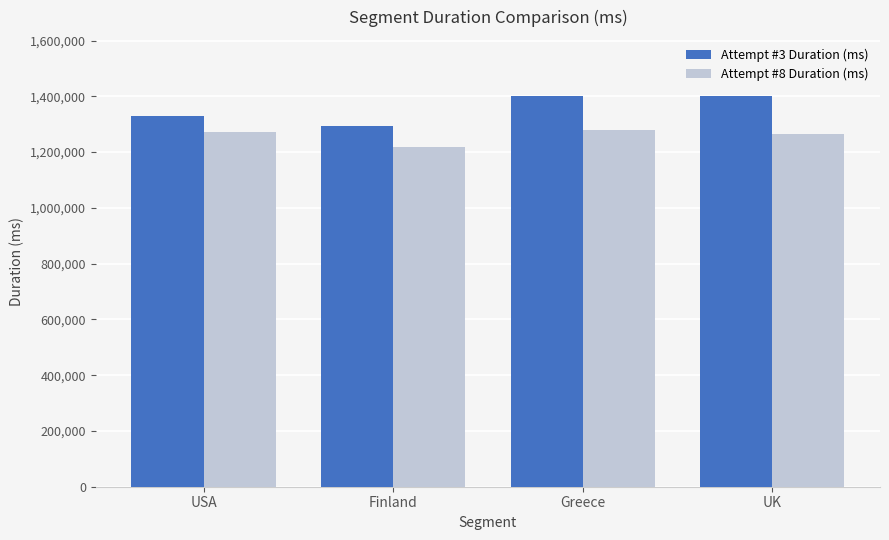

What position from the left is USA?

1